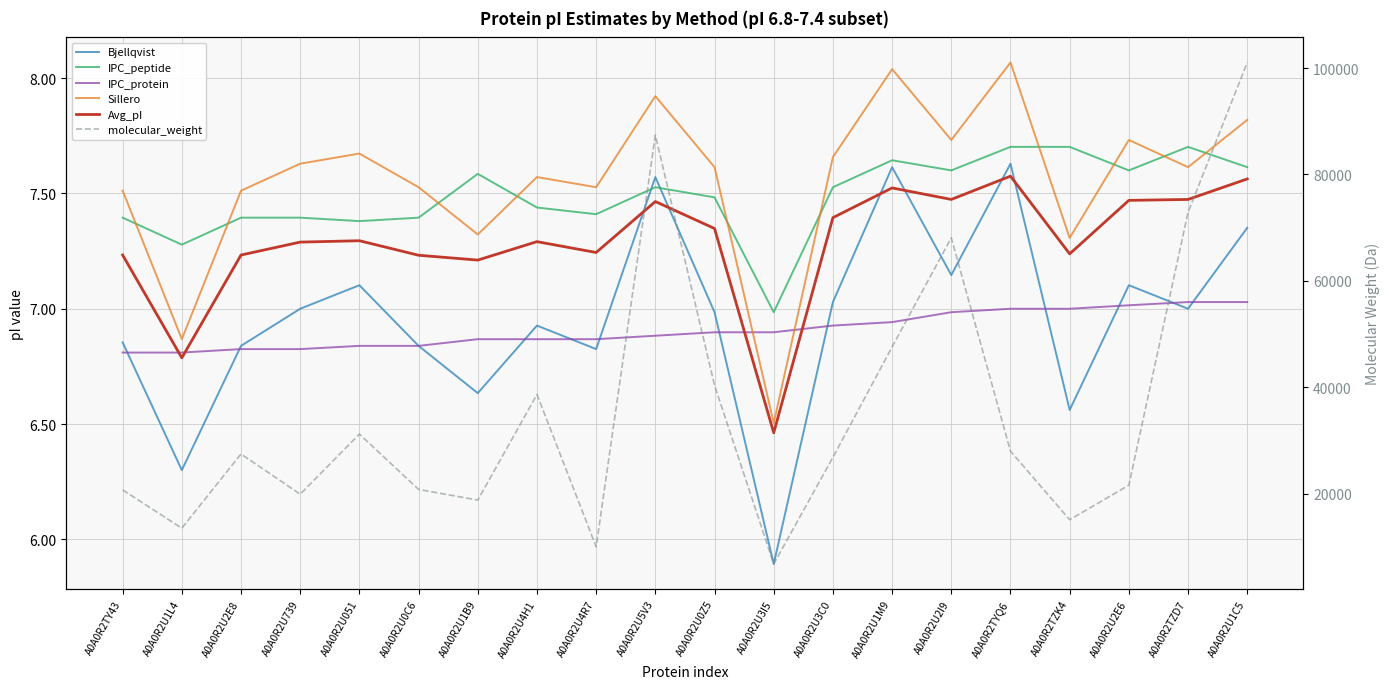

What is the total value across all series at A0A0R2TYQ6?

28059.3